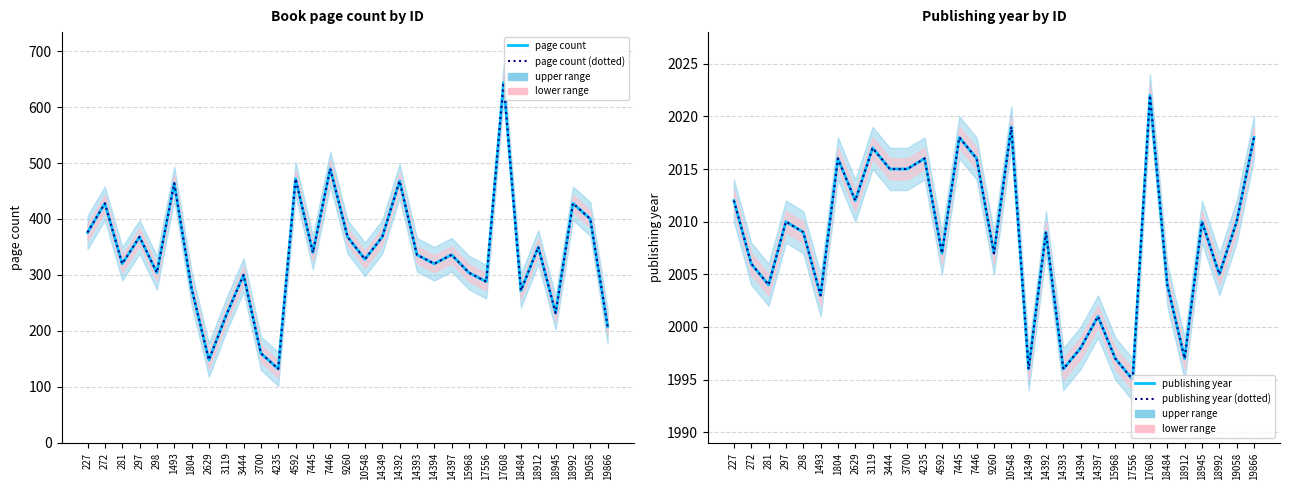

What is the difference between the maximum and minimum values in the page count series?

512